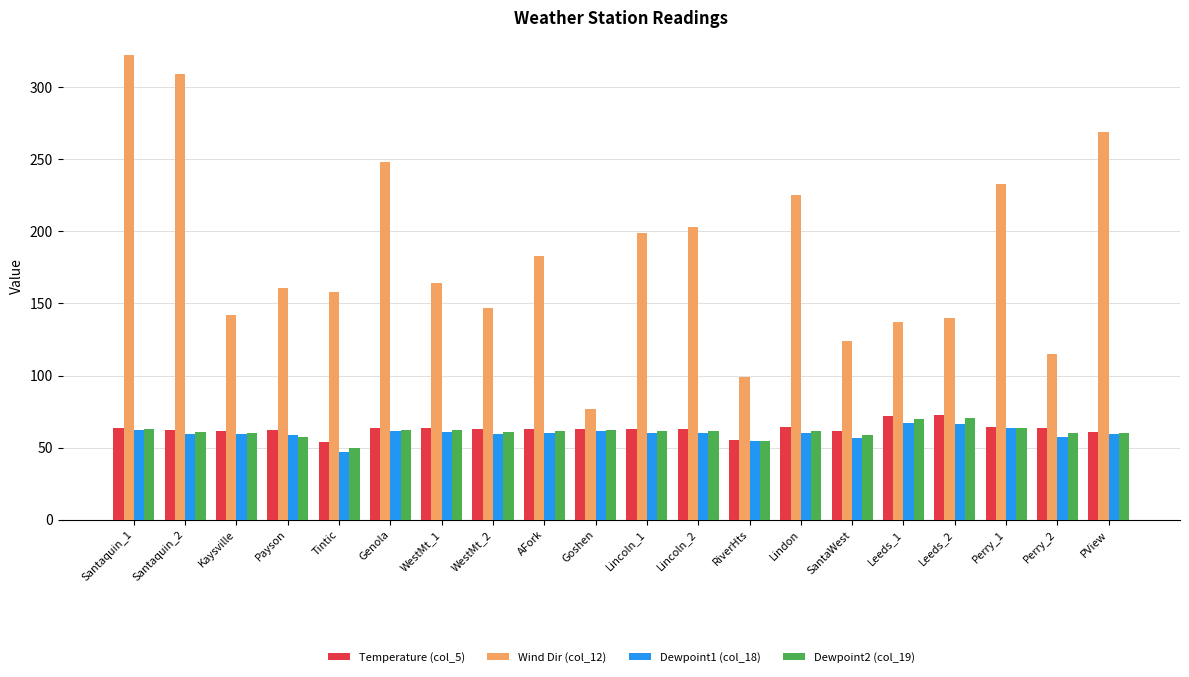

What are all the series names shown in the legend?

Temperature (col_5), Wind Dir (col_12), Dewpoint1 (col_18), Dewpoint2 (col_19)